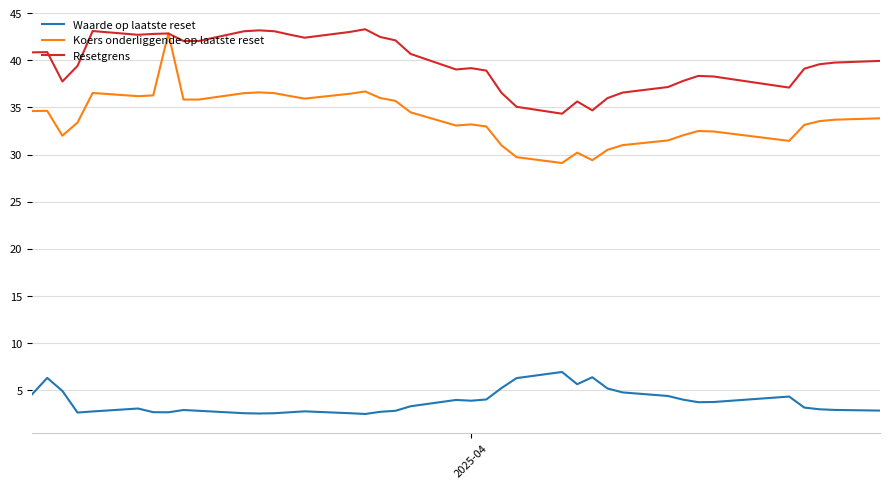

List the series in order of their overall mean, lowest first.

Waarde op laatste reset, Koers onderliggende op laatste reset, Resetgrens